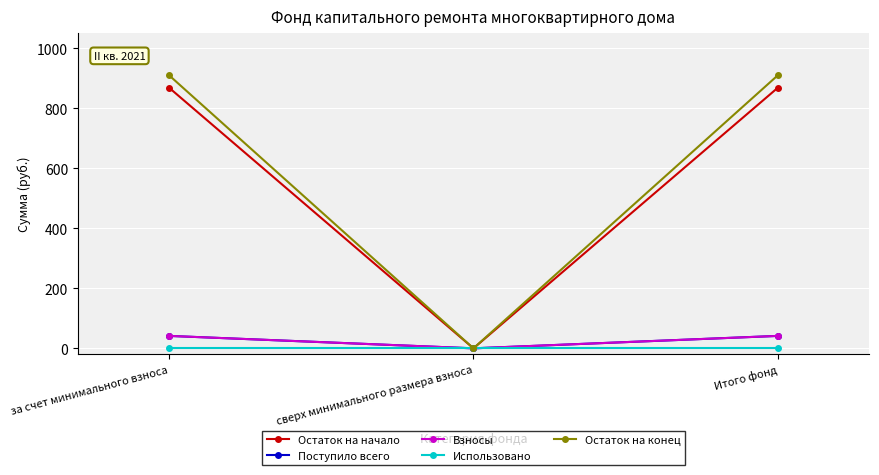

What is the value of the Поступило всего point at the 1st from the left?

41.4